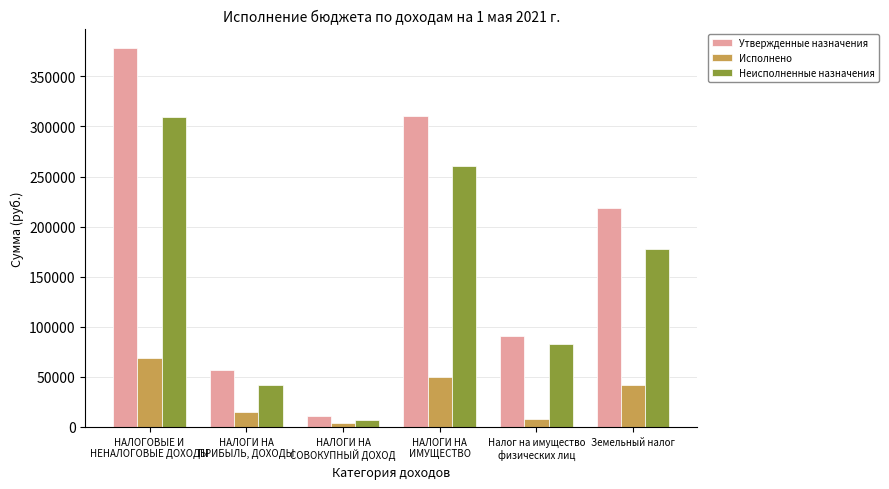

Which category has the highest value in the Утвержденные назначения series?

НАЛОГОВЫЕ И
НЕНАЛОГОВЫЕ ДОХОДЫ